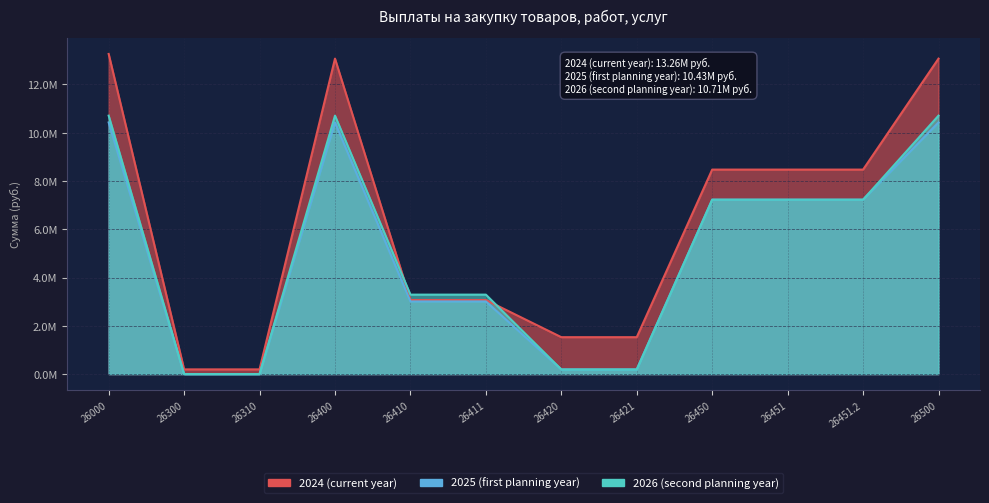

At 26451, list the series in order from smallest to largest.

2025 (first planning year), 2026 (second planning year), 2024 (current year)